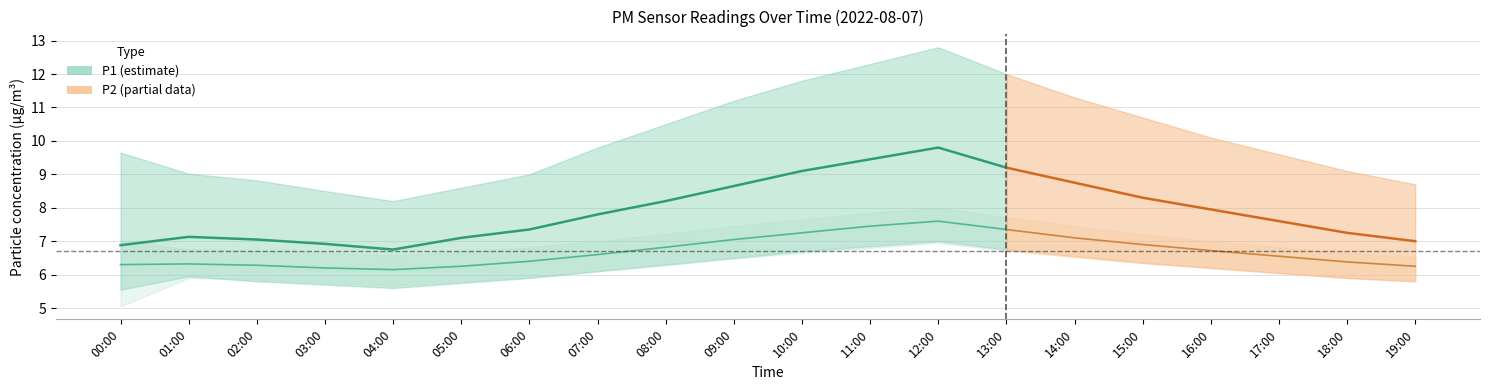

What is the average value of the P1 series?

7.9